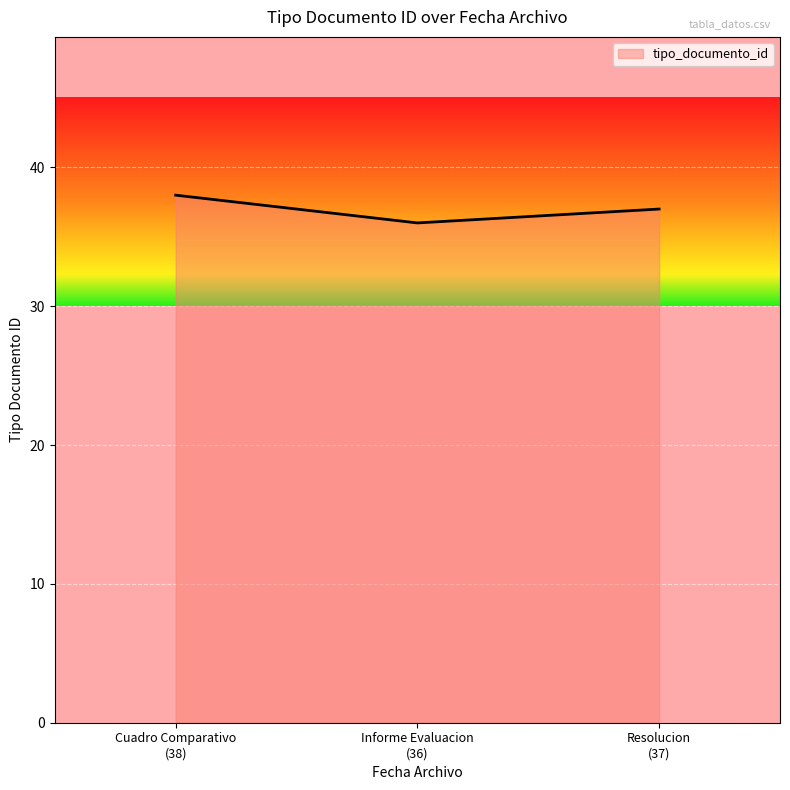

Count the number of categories in the chart.

3